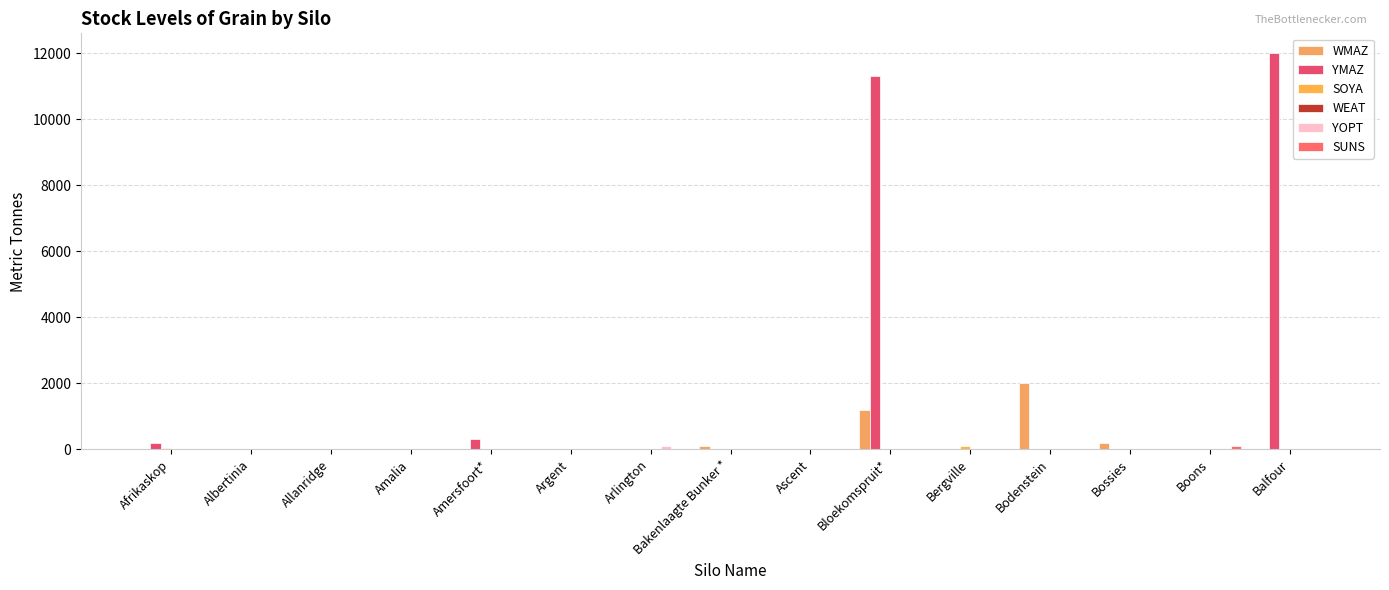

Where is SUNS nearest to the value 50?

Afrikaskop